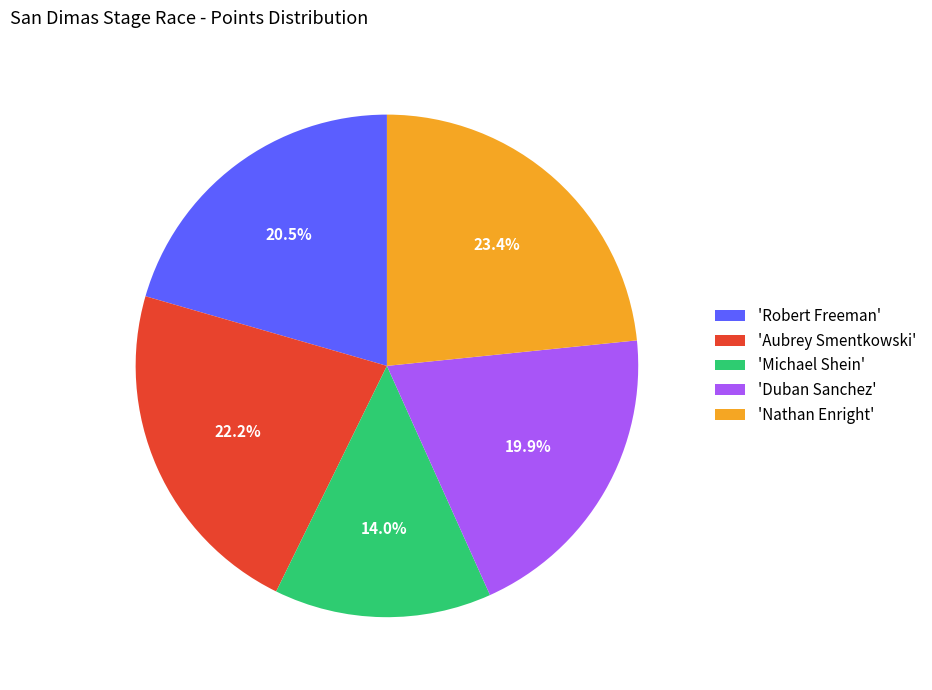

Rank the categories by value from highest to lowest.

'Nathan Enright', 'Aubrey Smentkowski', 'Robert Freeman', 'Duban Sanchez', 'Michael Shein'